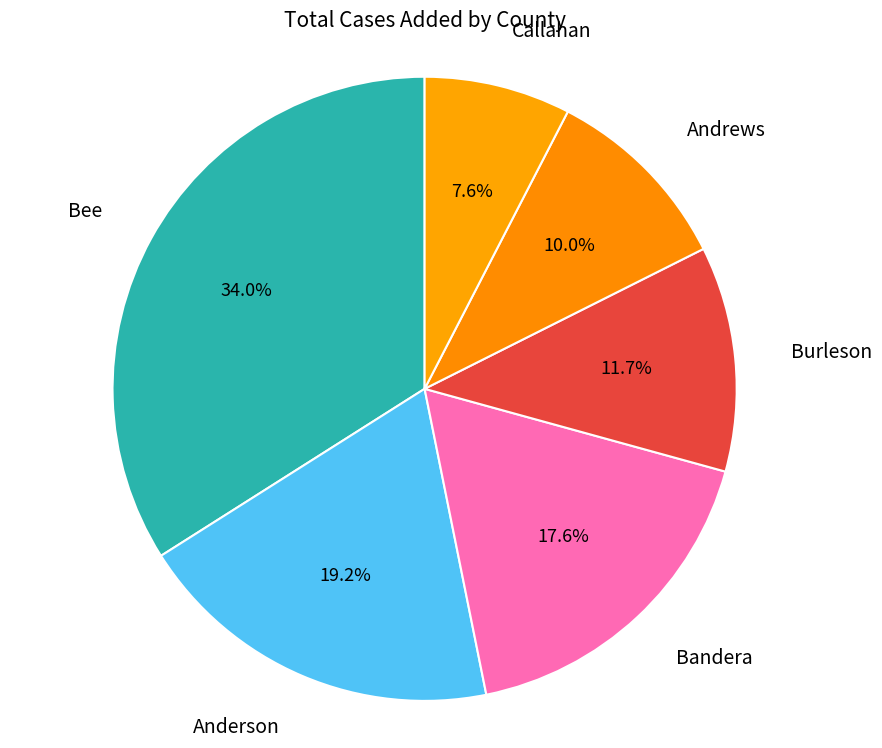

Which category has the biggest portion of the pie?

Bee